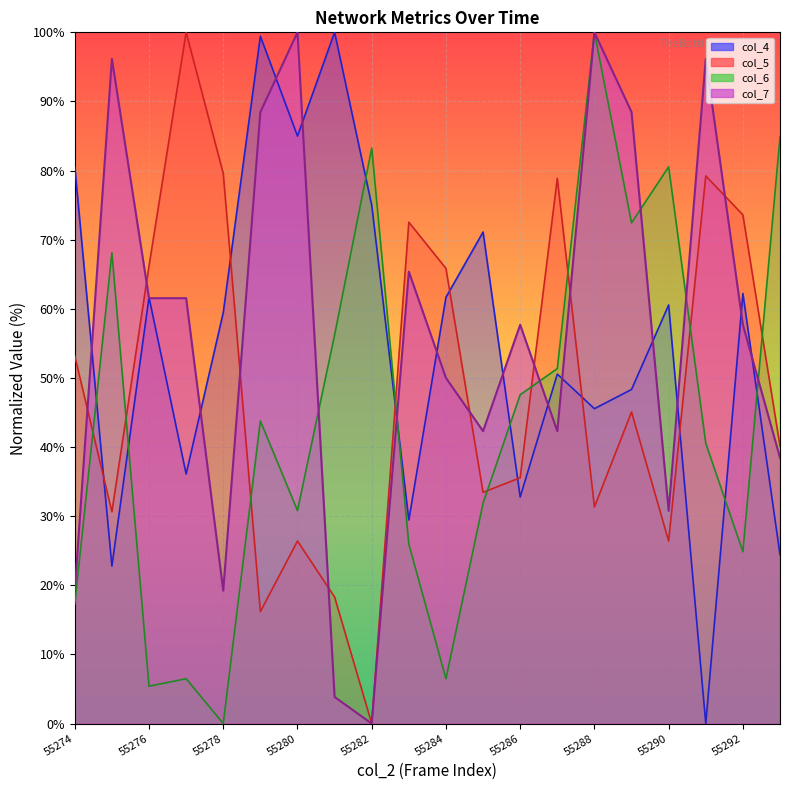

Is the value of col_4 at 55289 greater than the value of col_6 at 55292?

Yes